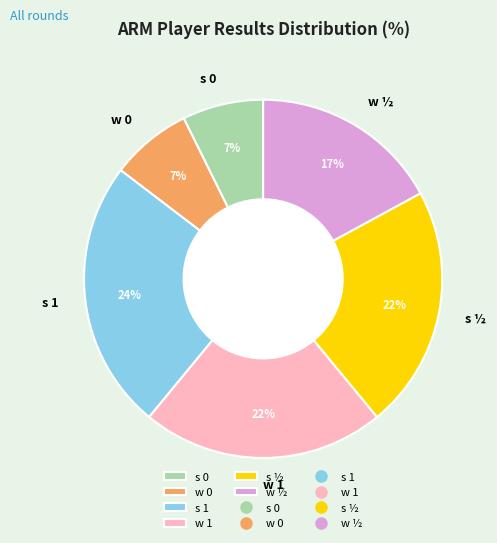

How many slices are in this pie chart?

6